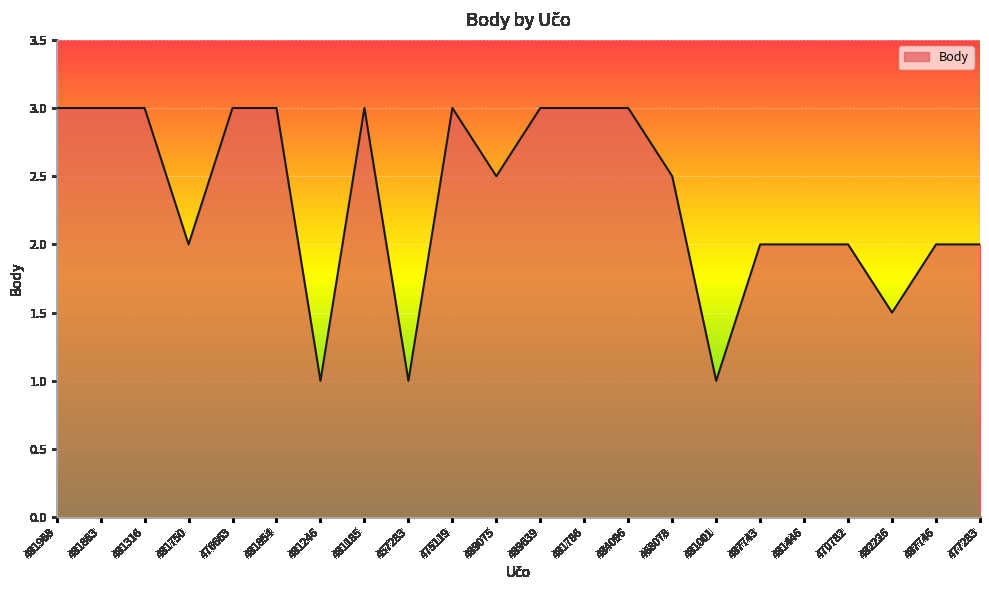

What is the difference between the maximum and minimum values?

2.0